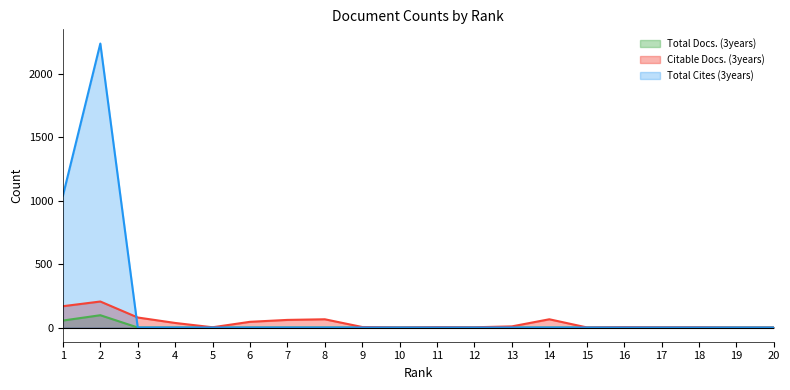

List the labels in order of Total Docs. (3years) value, largest first.

2, 1, 3, 4, 5, 6, 7, 8, 9, 10, 11, 12, 13, 14, 15, 16, 17, 18, 19, 20